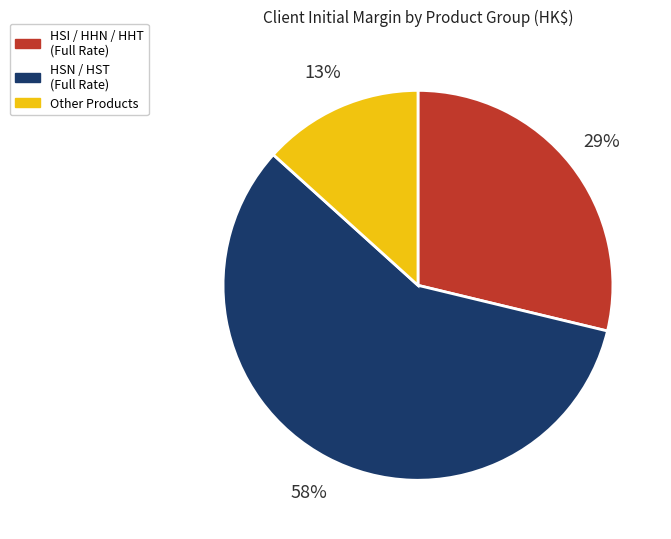

To the nearest percent, what is the average slice percentage?

33%